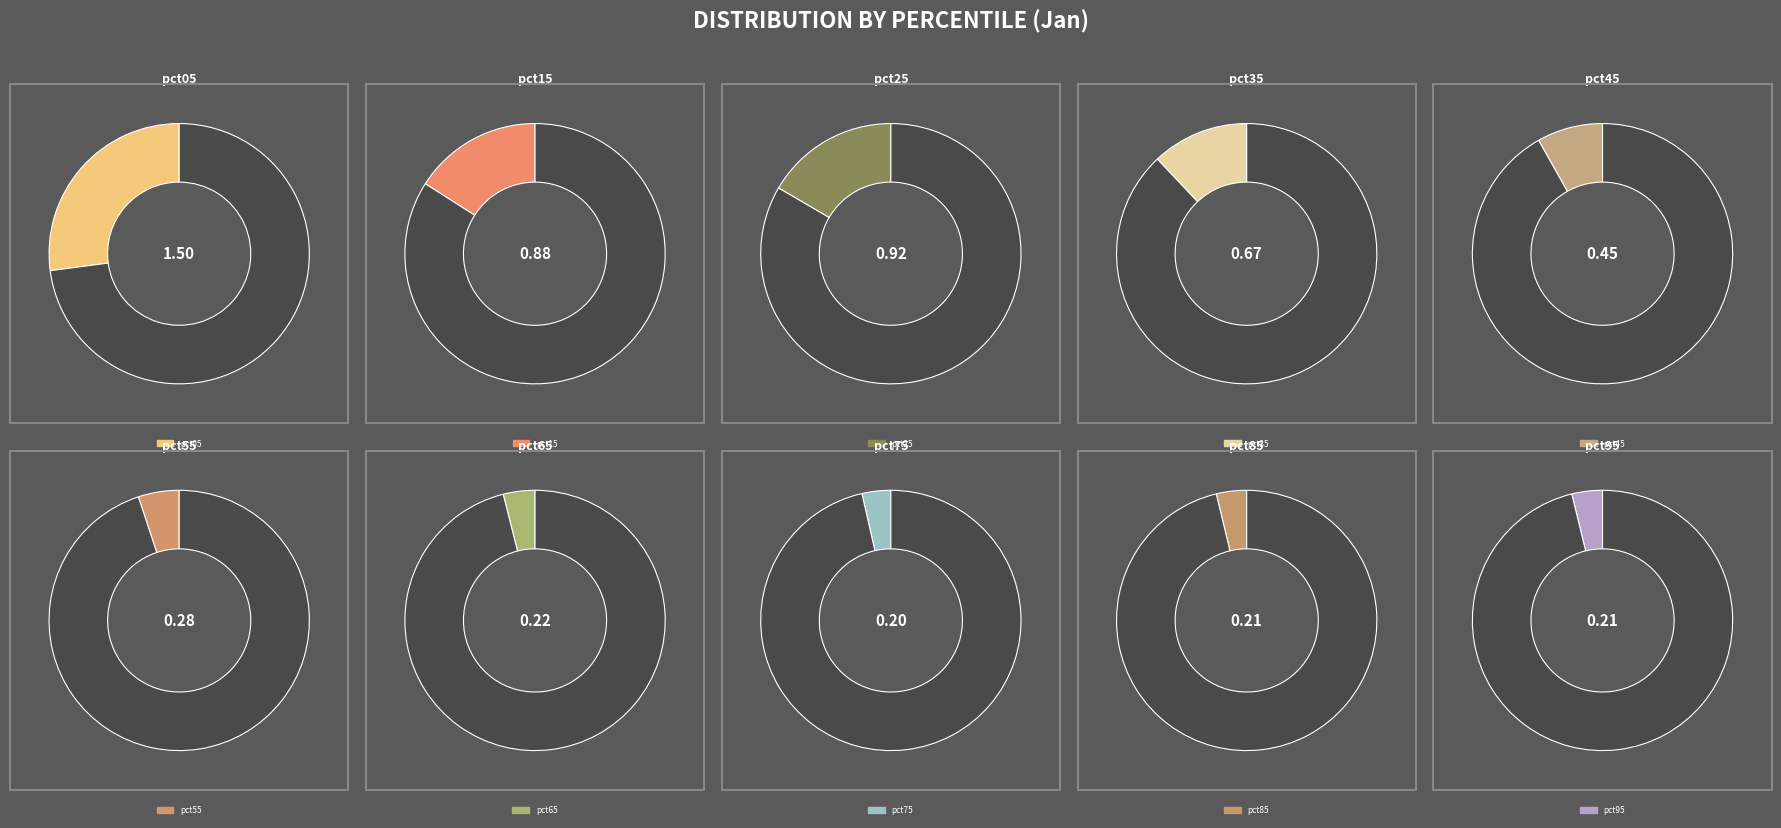

What is the change in value from pct25 to pct55?

-0.6